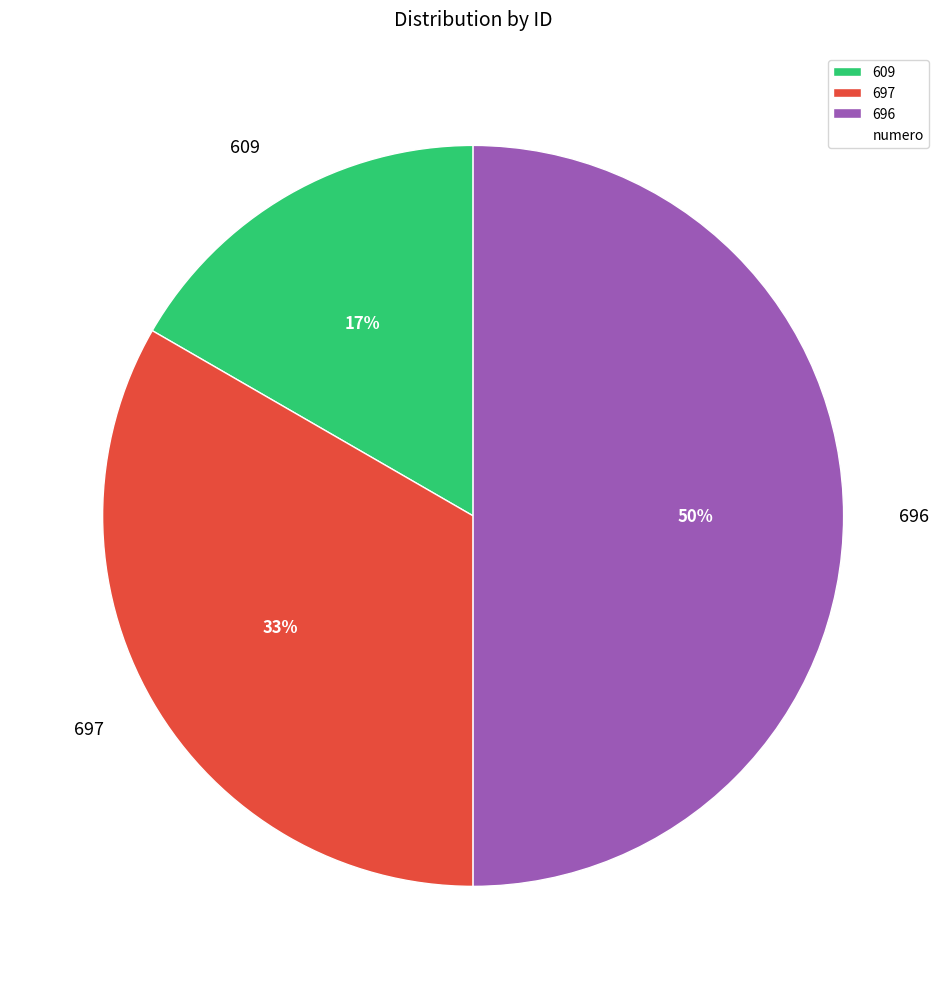

To the nearest percent, what is the difference between the largest and smallest slice percentages?

33%